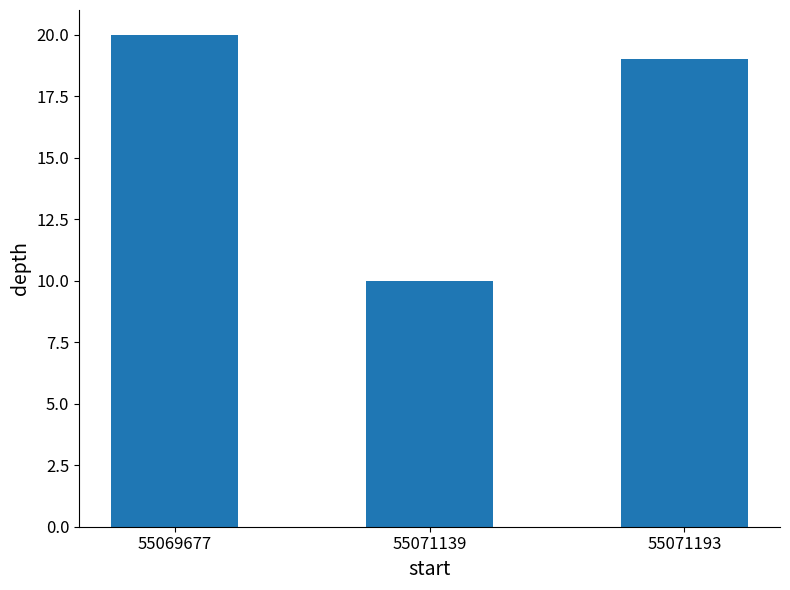

What is the change in value from 55069677 to 55071139?

-10